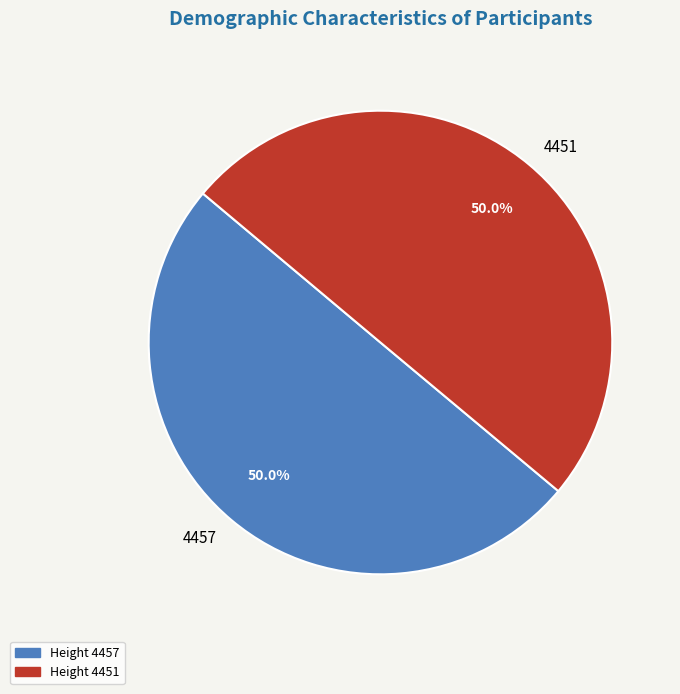

What percentage is NOT represented by 4457?

50.0%